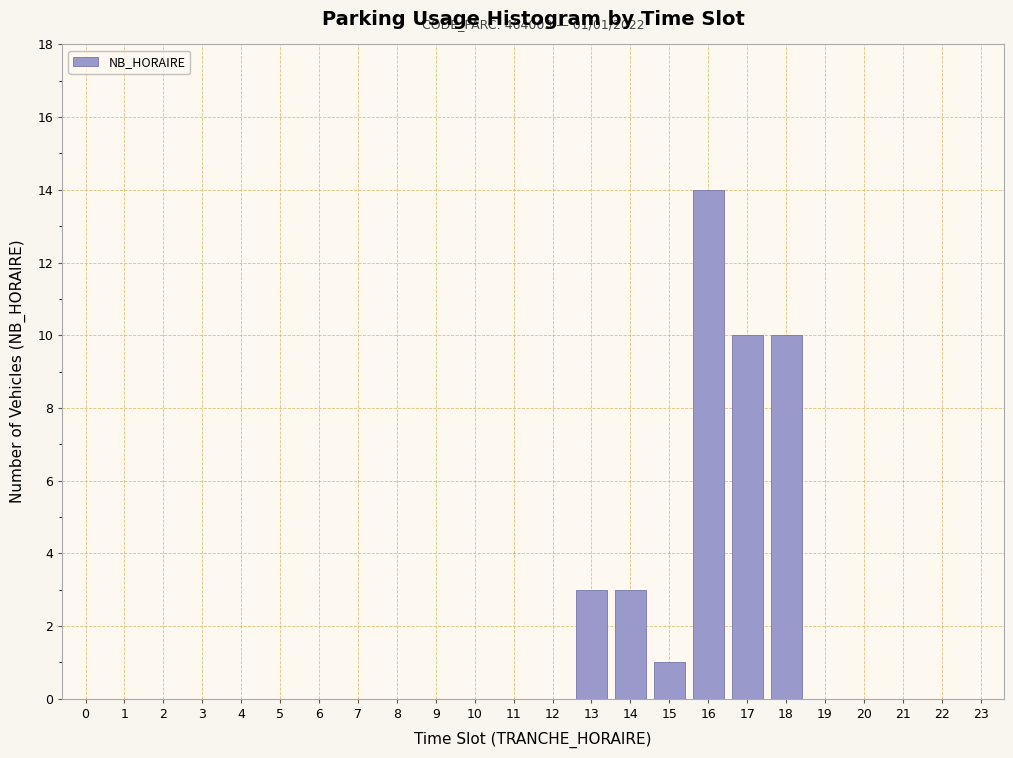

Reading left to right, list all the values displayed in this chart.

0=0	1=0	2=0	3=0	4=0	5=0	6=0	7=0	8=0	9=0	10=0	11=0	12=0	13=3	14=3	15=1	16=14	17=10	18=10	19=0	20=0	21=0	22=0	23=0